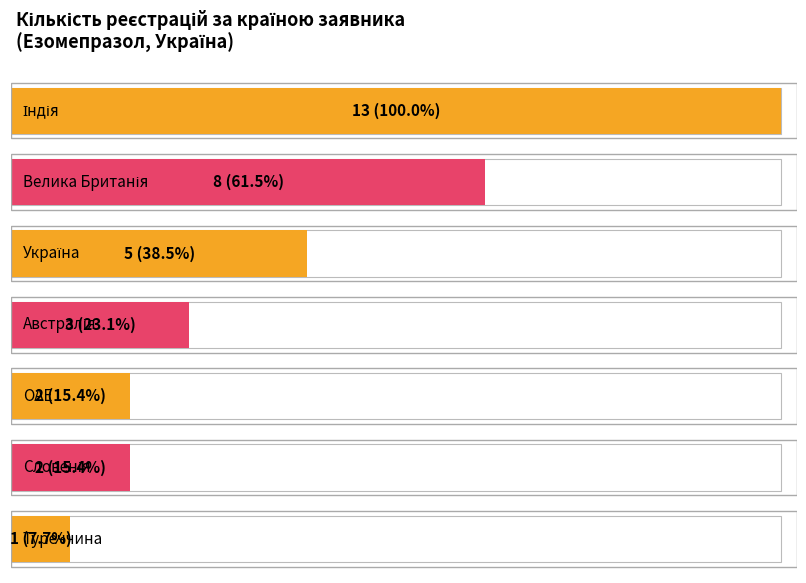

What position from the right is ОАЕ?

1